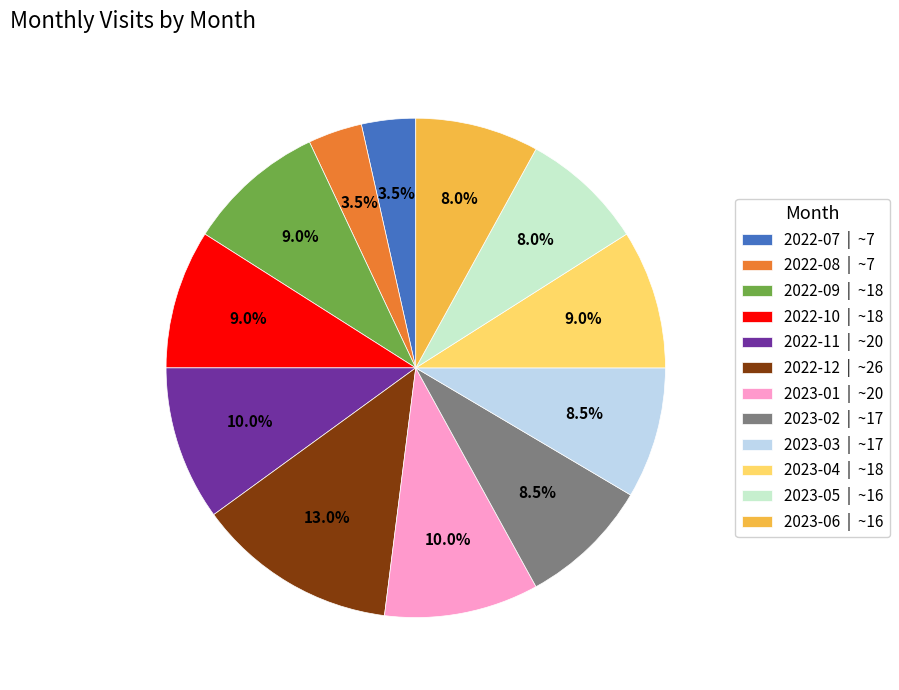

What is the ratio of the value at 2022-10 | ~18 to the value at 2023-05 | ~16?

1.1